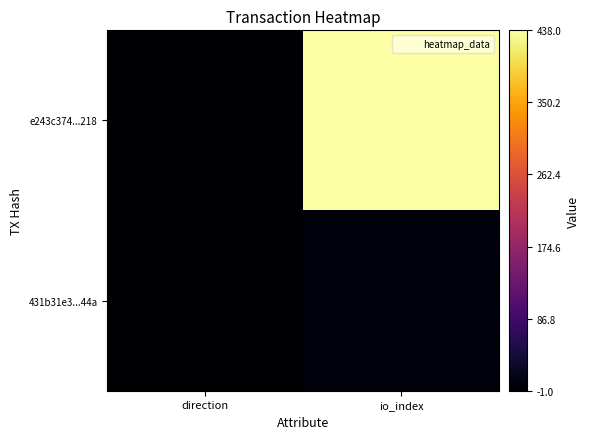

Rank the series by their maximum value, from lowest to highest.

431b31e3...44a, e243c374...218